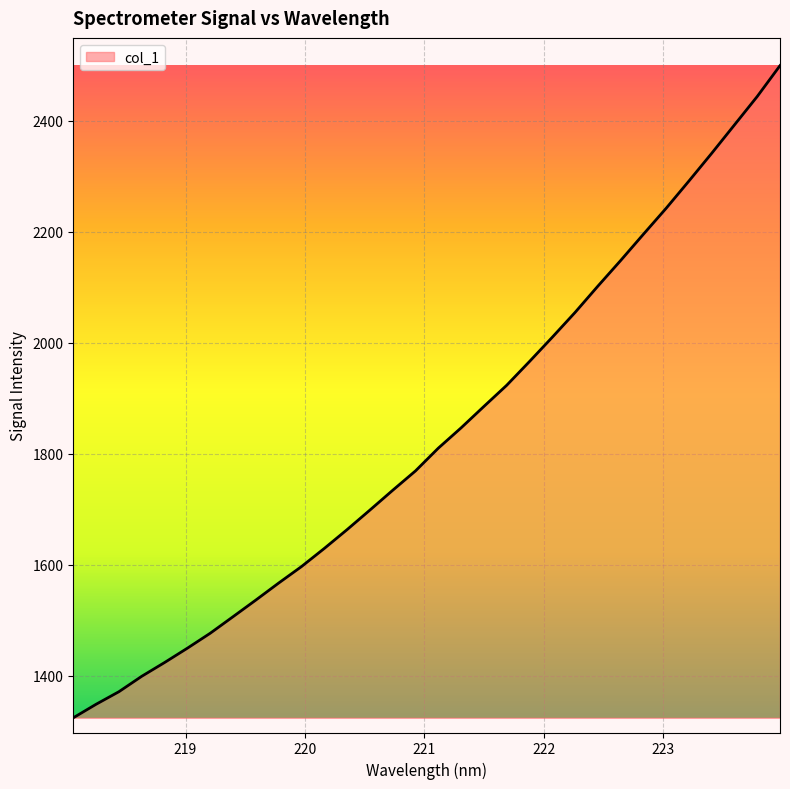

What is the greatest value displayed?

2499.5